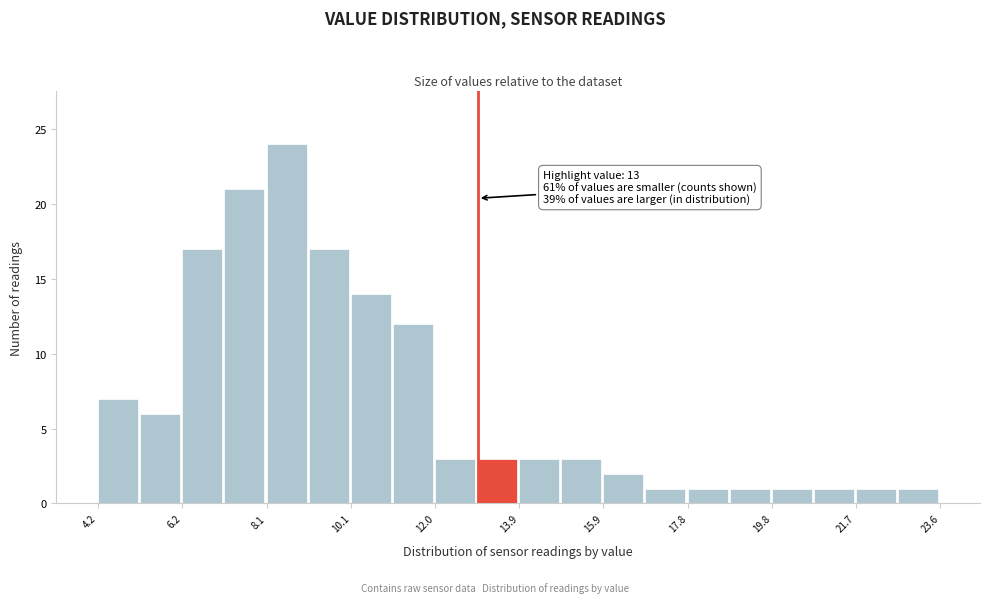

Which range on the x-axis has the tallest bar?

8.2 to 9.2